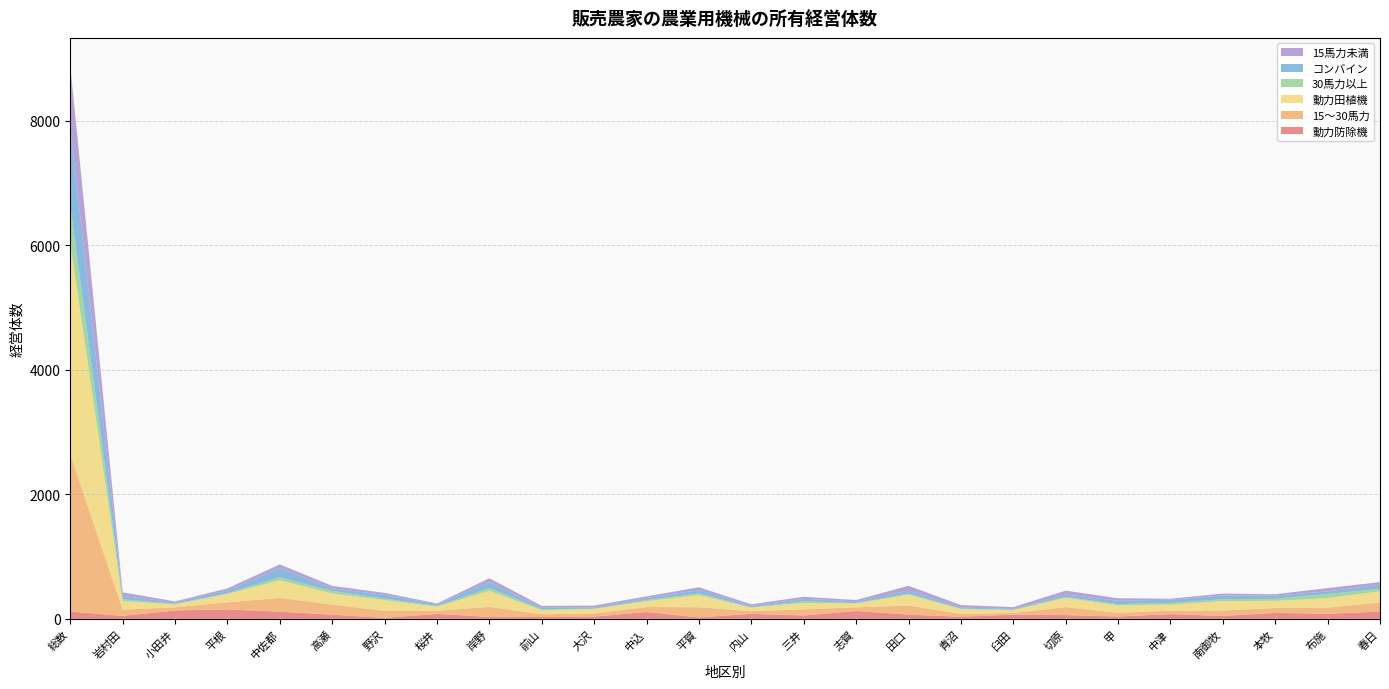

Reading left to right, list all the values displayed in this chart.

動力防除機: 総数=117	岩村田=47	小田井=134	平根=152	中佐都=114	高瀬=66	野沢=16	桜井=78	岸野=31	前山=29	大沢=36	中込=110	平賀=23	内山=80	三井=54	志賀=126	田口=68	青沼=33	臼田=67	切原=60	甲=37	中津=76	南御牧=46	本牧=96	布施=81	春日=116
15〜30馬力: 総数=2526	岩村田=102	小田井=52	平根=113	中佐都=223	高瀬=163	野沢=112	桜井=52	岸野=162	前山=44	大沢=50	中込=80	平賀=163	内山=43	三井=99	志賀=59	田口=147	青沼=45	臼田=28	切原=129	甲=60	中津=56	南御牧=88	本牧=78	布施=100	春日=148
動力田植機: 総数=3391	岩村田=135	小田井=45	平根=135	中佐都=283	高瀬=179	野沢=173	桜井=66	岸野=256	前山=65	大沢=75	中込=94	平賀=195	内山=58	三井=103	志賀=62	田口=173	青沼=78	臼田=44	切原=148	甲=120	中津=96	南御牧=151	本牧=115	布施=152	春日=179
30馬力以上: 総数=612	岩村田=29	小田井=12	平根=9	中佐都=46	高瀬=40	野沢=23	桜井=11	岸野=44	前山=17	大沢=1	中込=16	平賀=27	内山=4	三井=26	志賀=6	田口=18	青沼=7	臼田=9	切原=14	甲=19	中津=27	南御牧=29	本牧=33	布施=68	春日=37
コンバイン: 総数=1247	岩村田=56	小田井=21	平根=47	中佐都=150	高瀬=43	野沢=60	桜井=30	岸野=97	前山=24	大沢=18	中込=34	平賀=53	内山=24	三井=39	志賀=28	田口=48	青沼=18	臼田=11	切原=40	甲=54	中津=53	南御牧=60	本牧=52	布施=40	春日=68
15馬力未満: 総数=992	岩村田=57	小田井=16	平根=33	中佐都=58	高瀬=38	野沢=33	桜井=10	岸野=62	前山=29	大沢=33	中込=27	平賀=46	内山=24	三井=33	志賀=21	田口=77	青沼=40	臼田=29	切原=62	甲=40	中津=16	南御牧=32	本牧=21	布施=53	春日=42